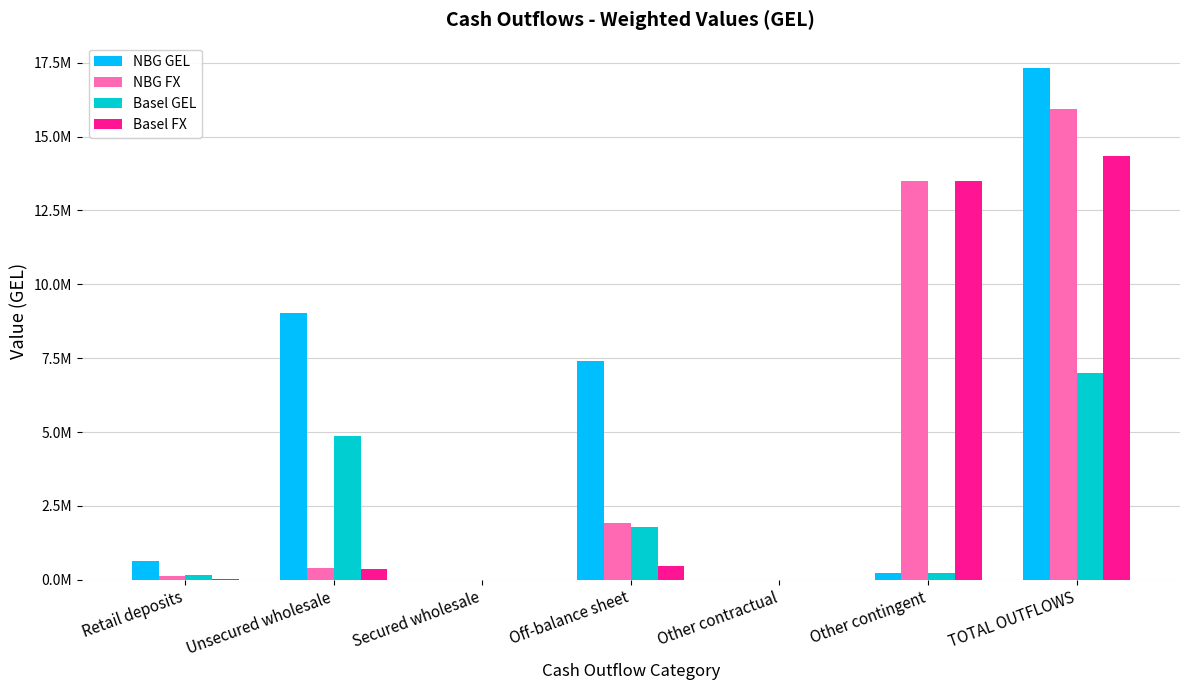

Are the bars grouped side by side (vs. stacked)?

Yes